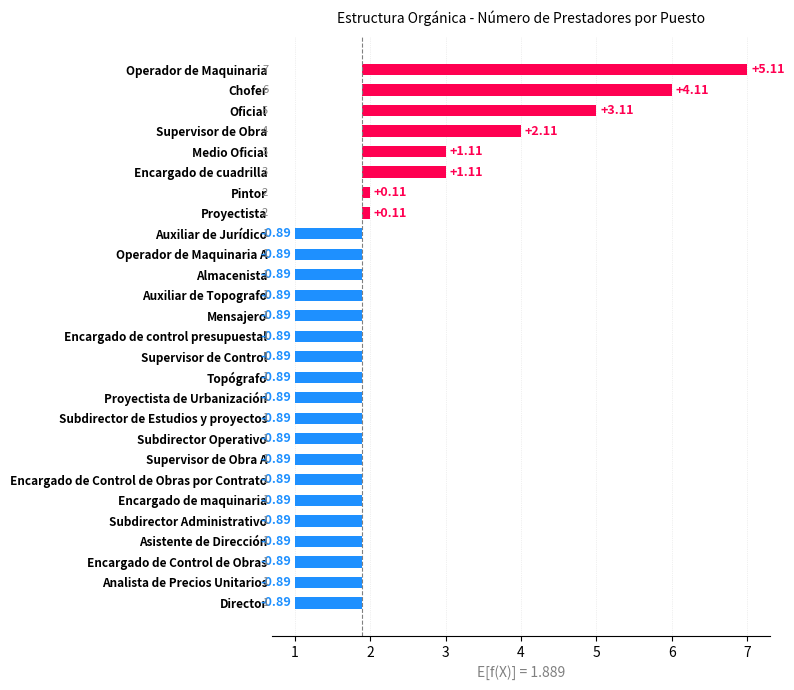

Where is the data nearest to the value 2?

Supervisor de Obra